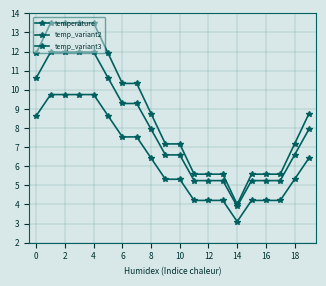

How many data points in temp_variant2 are above 7?

10